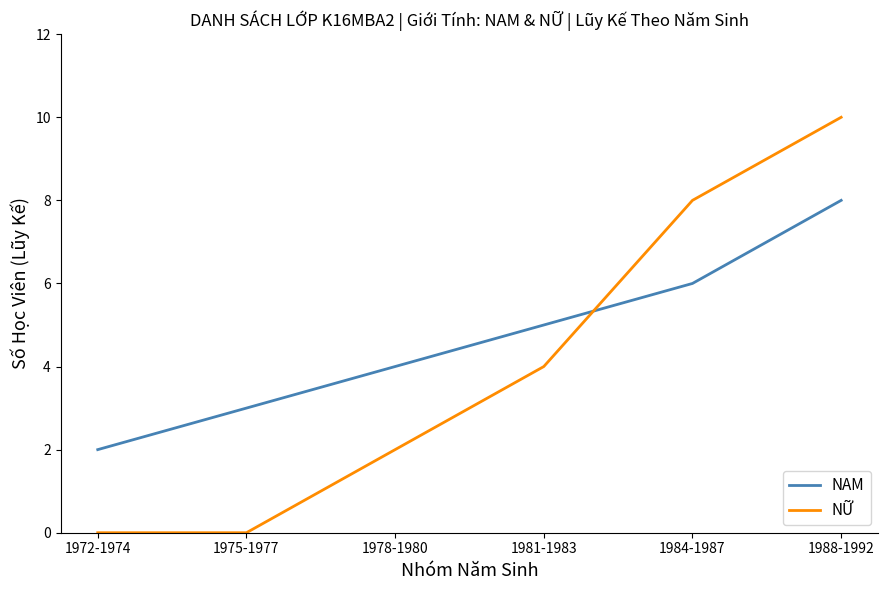

What is the sum of the NỮ values at 1981-1983 and 1984-1987?

12